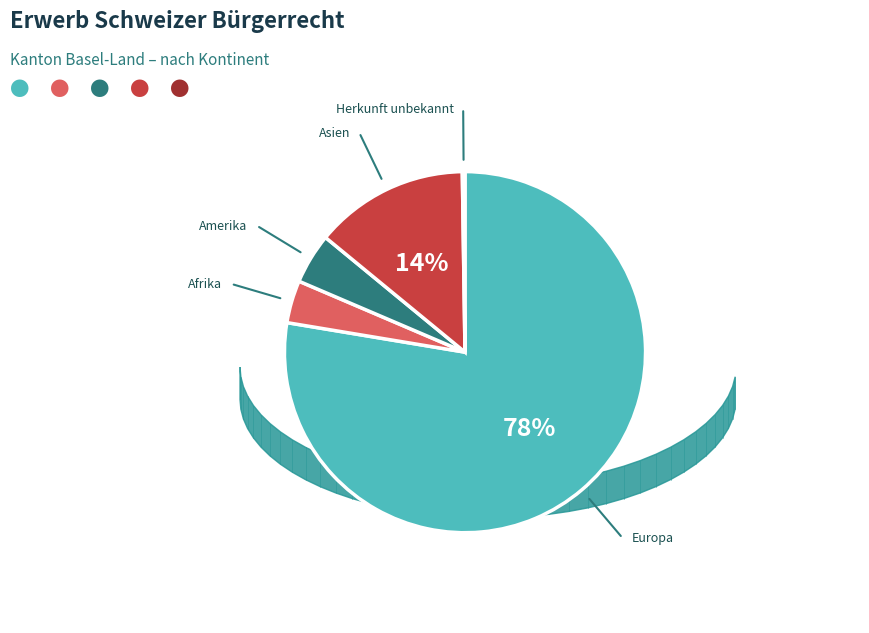

To the nearest percent, what is the average slice percentage?

20%